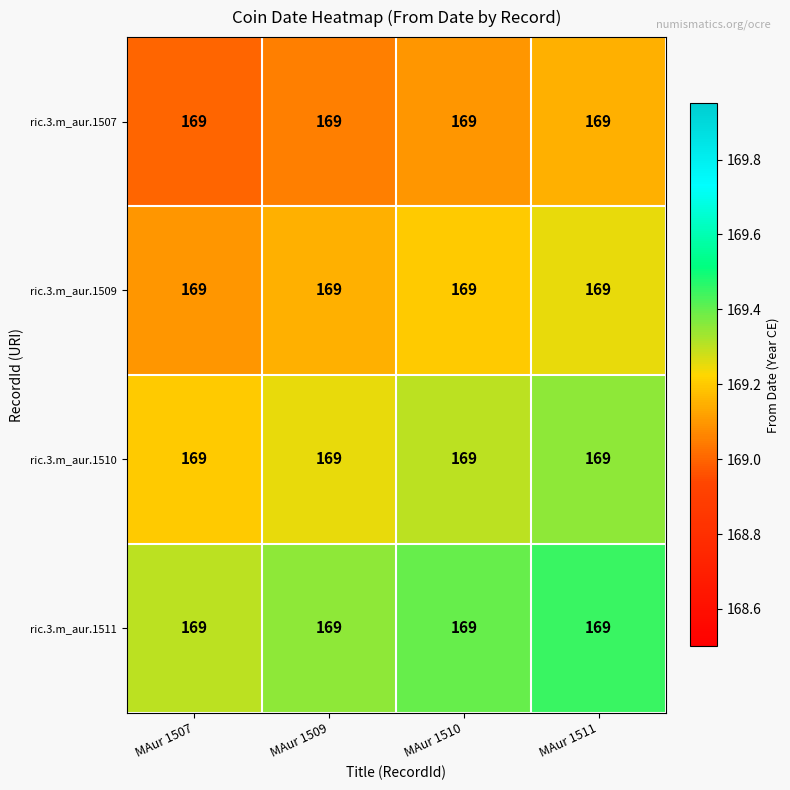

Which category has the highest value in the ric.3.m_aur.1510 series?

MAur 1511